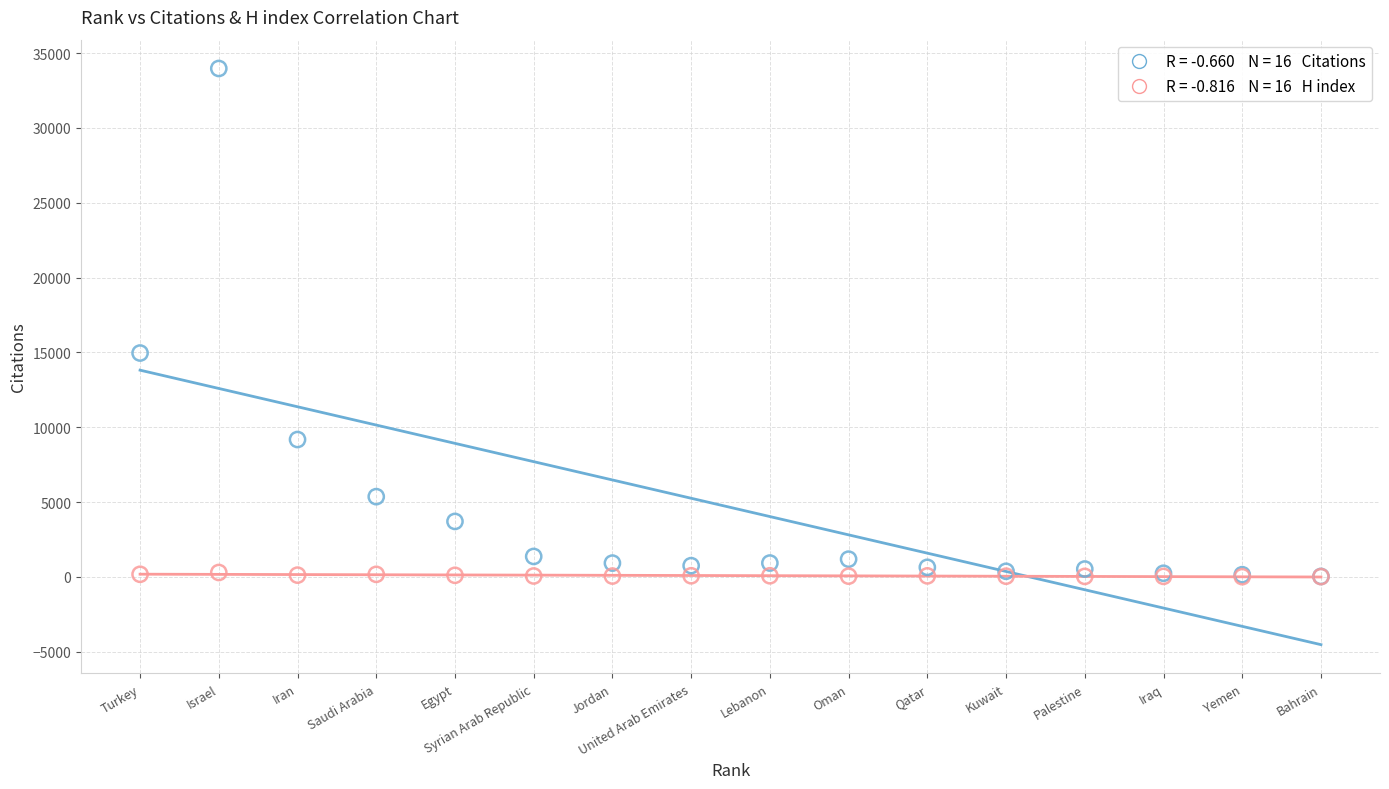

Across all series, what Y value is closest to 16996?

14962